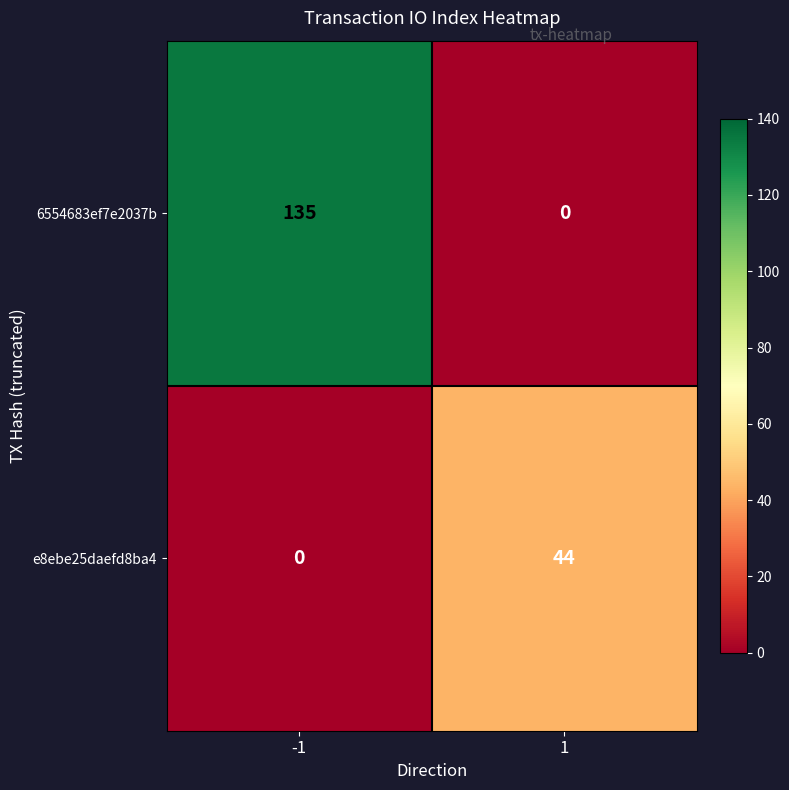

How many categories are shown in the chart?

2